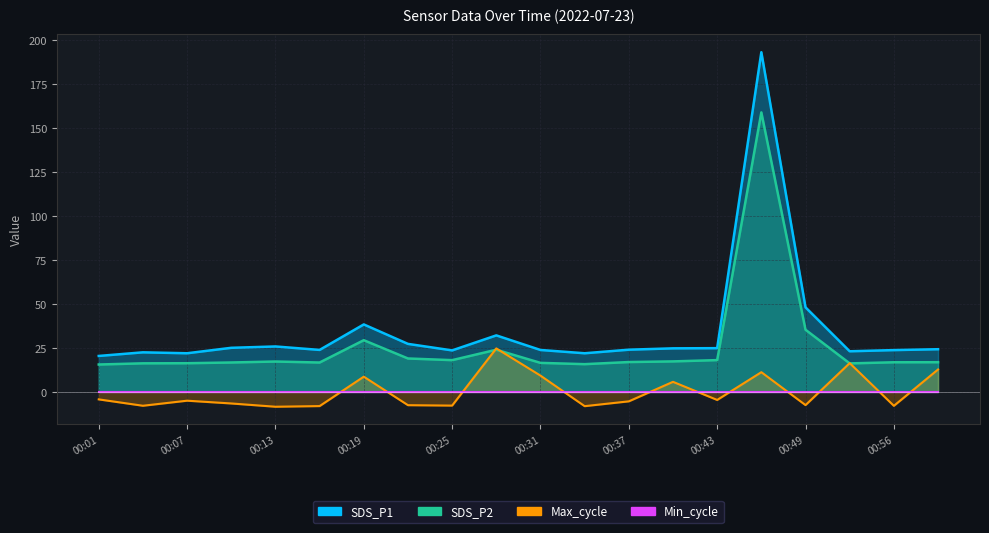

Which category has the lowest value in the Max_cycle series?

00:13